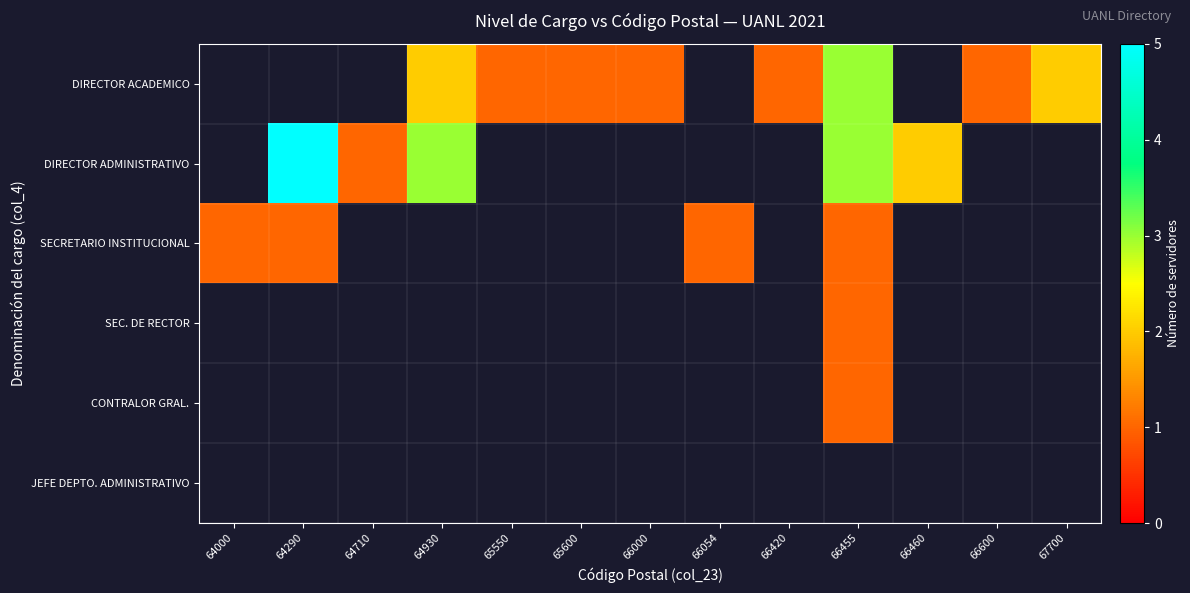

What is the smallest value displayed?

1.0